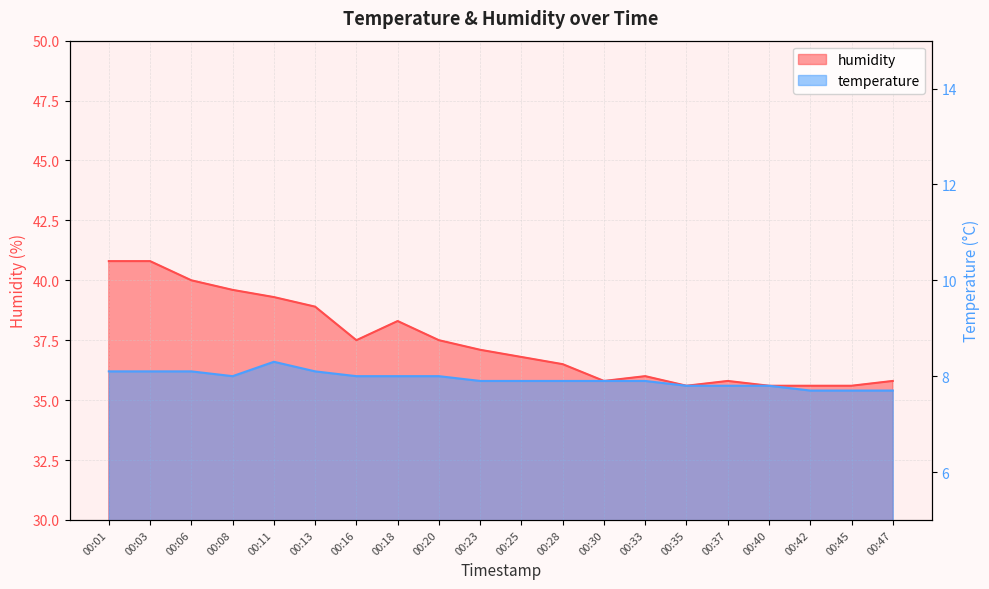

What is the sum of all temperature values?

158.7